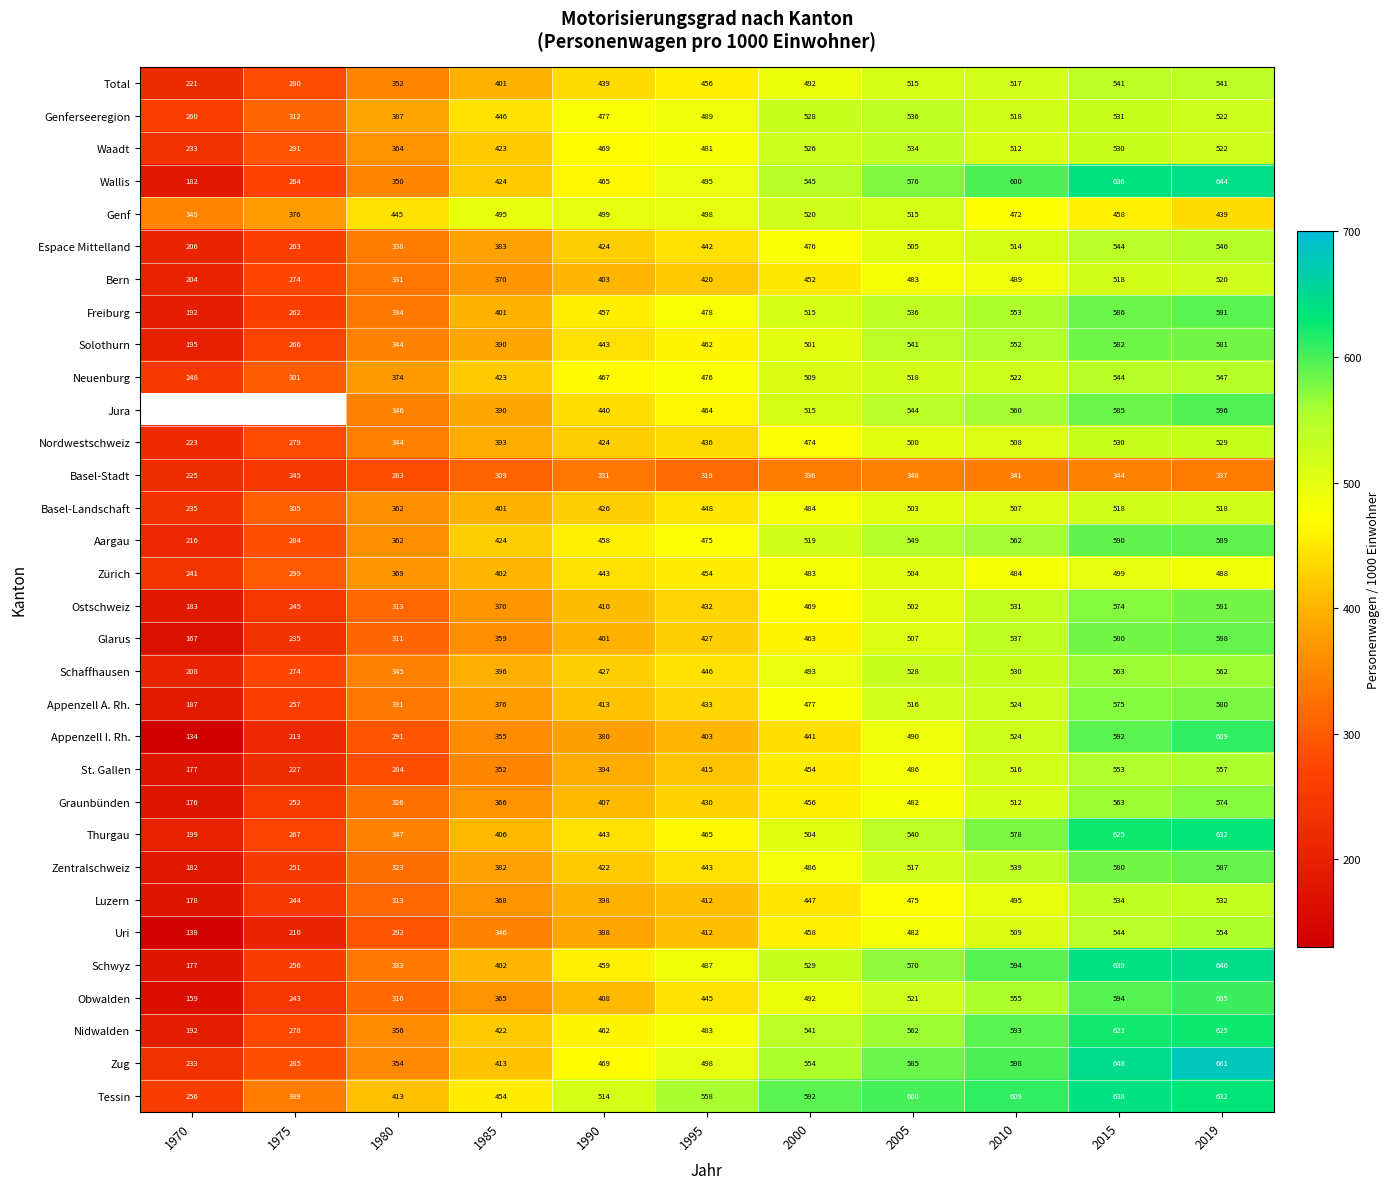

How many data points does each series have?

11